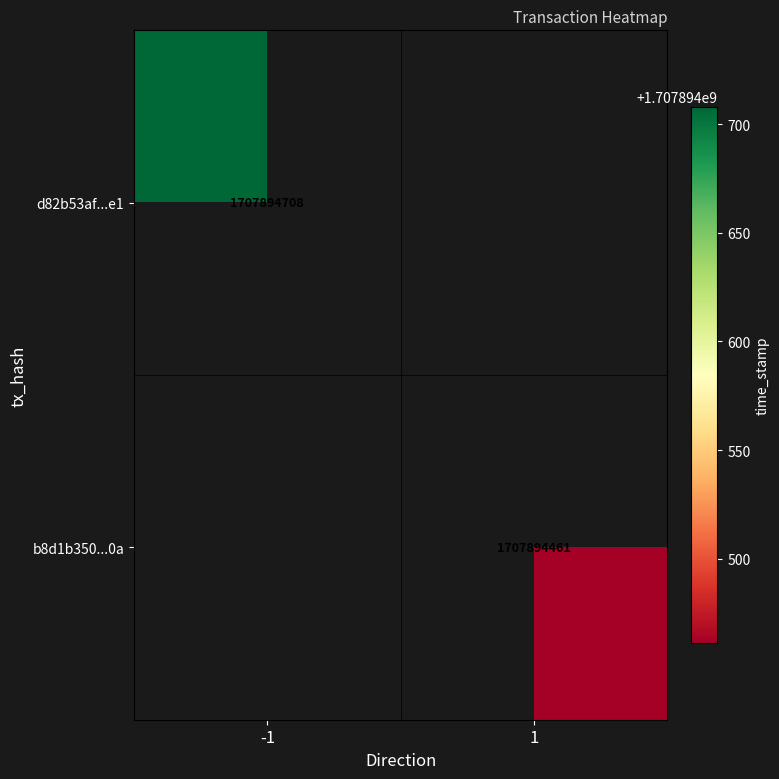

Is it true that b8d1b350...0a equals 1707894461 at 1?

True